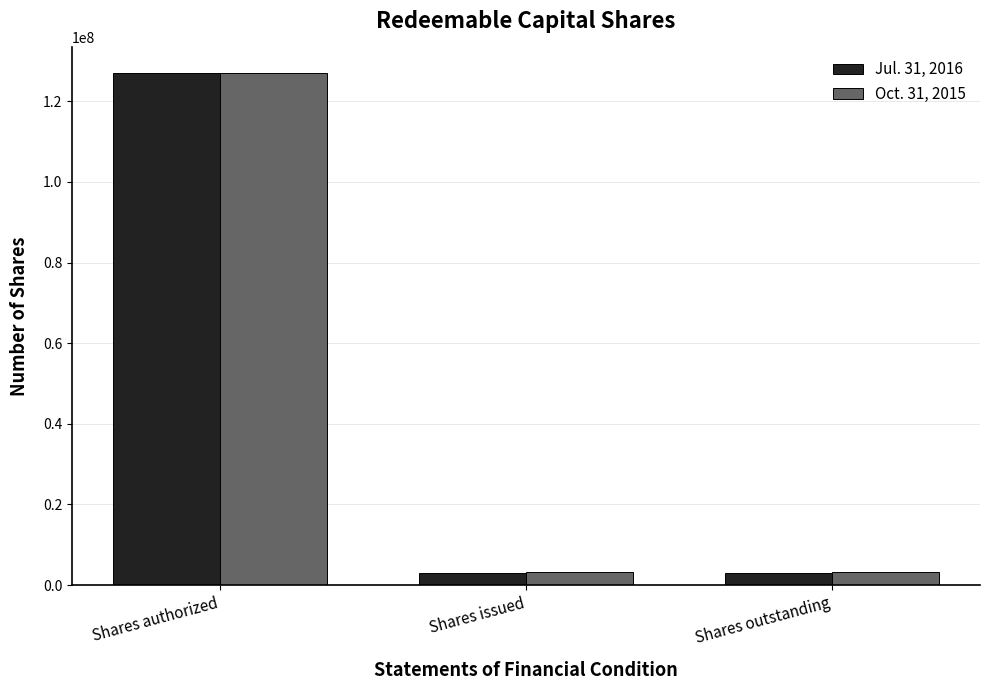

List the series in order of their overall mean, highest first.

Oct. 31, 2015, Jul. 31, 2016